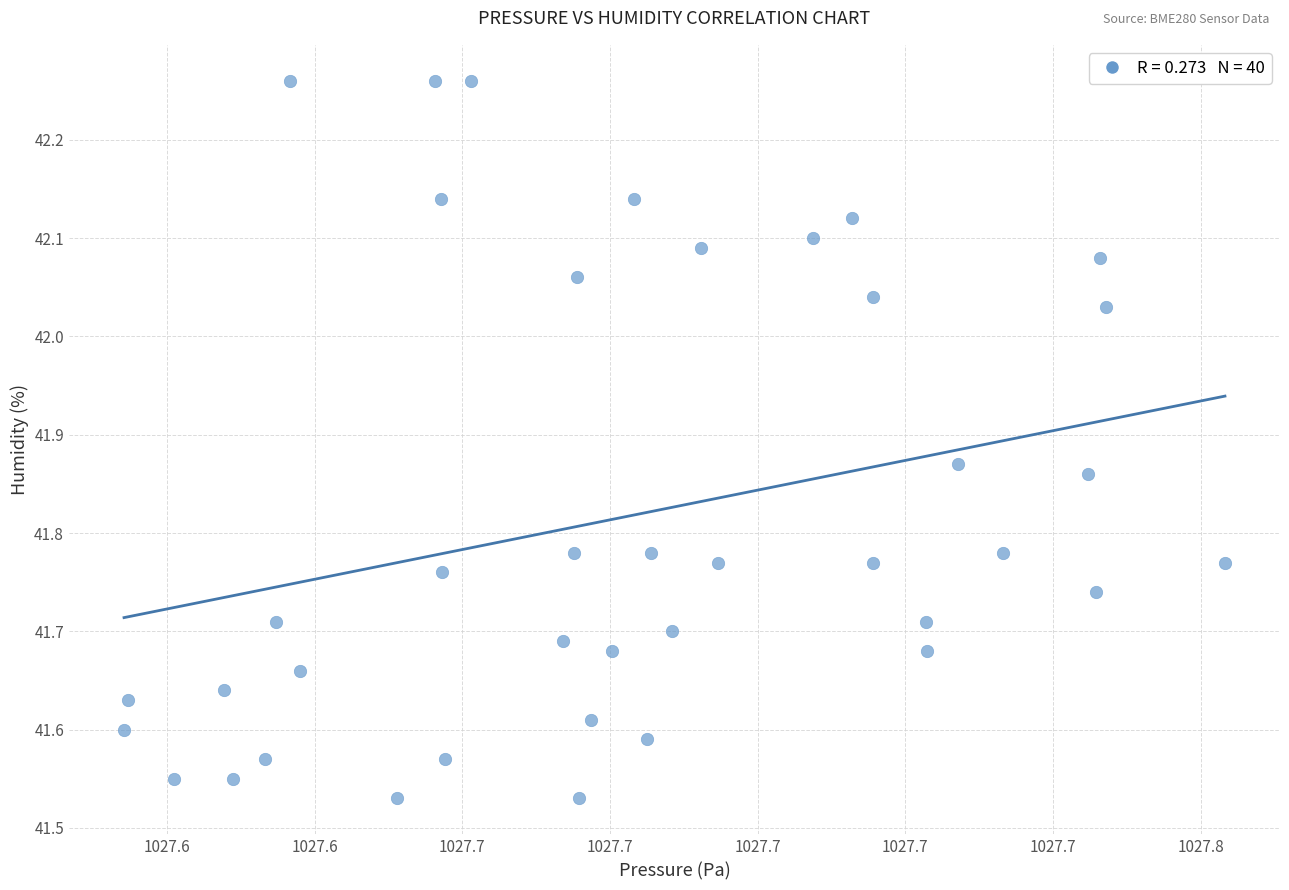

What is the range of X values (max minus min)?

14.9